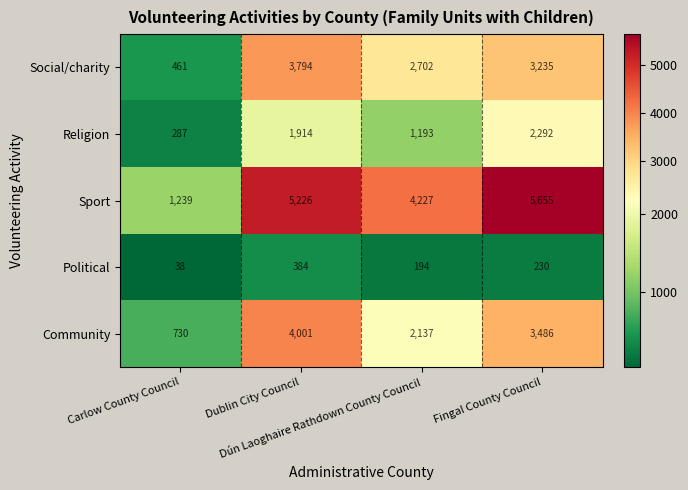

At which category is the sum across all series the highest?

Dublin City Council